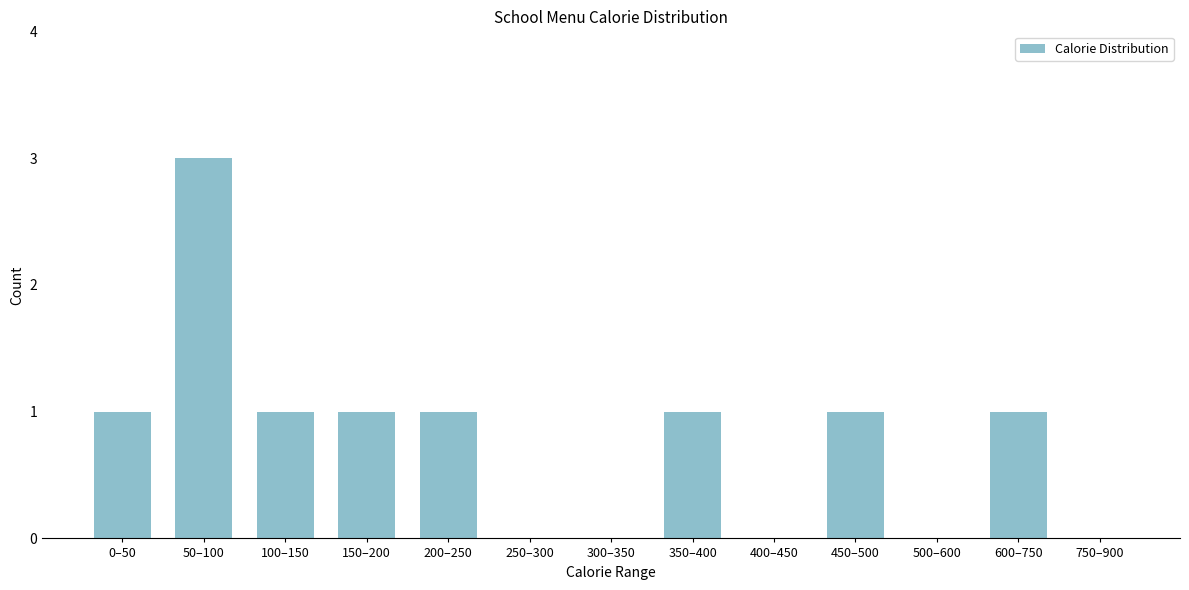

Reading left to right, what are all the values shown in this chart?

0–50=1	50–100=3	100–150=1	150–200=1	200–250=1	250–300=0	300–350=0	350–400=1	400–450=0	450–500=1	500–600=0	600–750=1	750–900=0